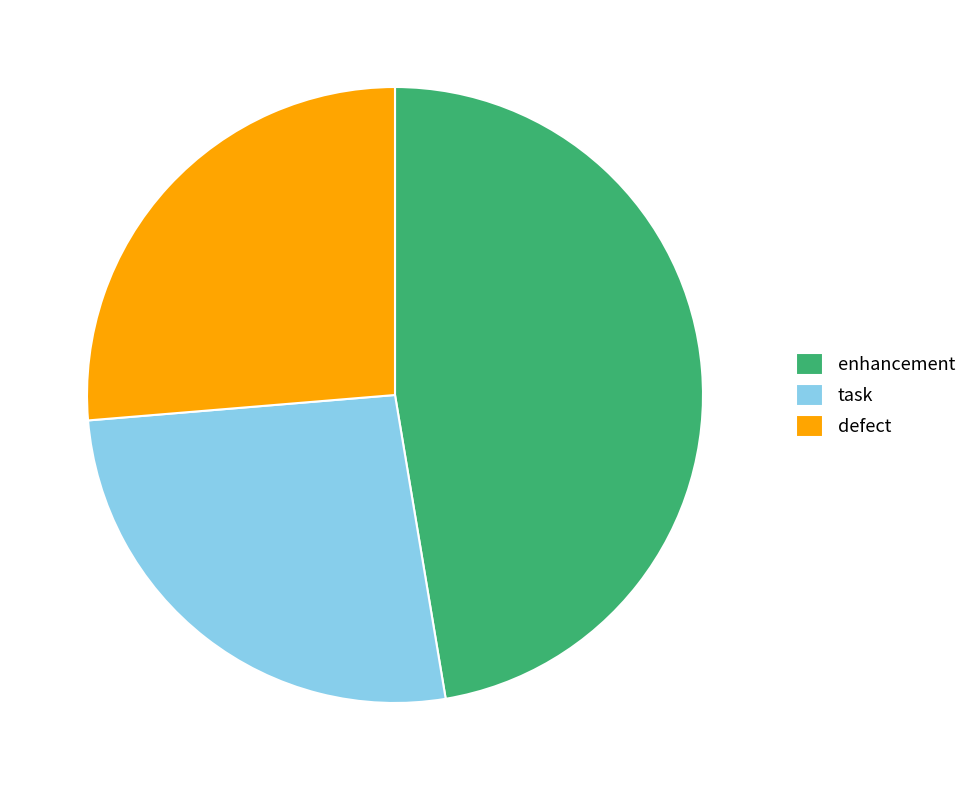

Between task and enhancement, which is larger?

enhancement